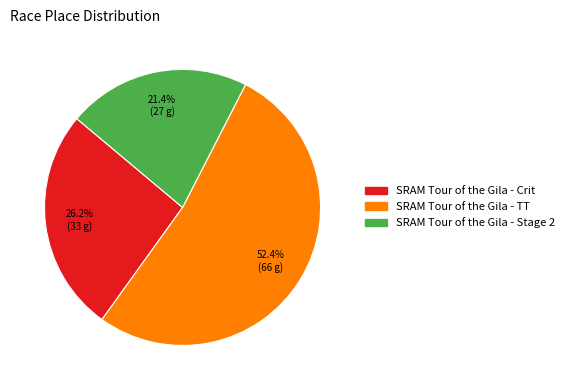

To the nearest percent, what is the difference between the largest and smallest slice percentages?

31%